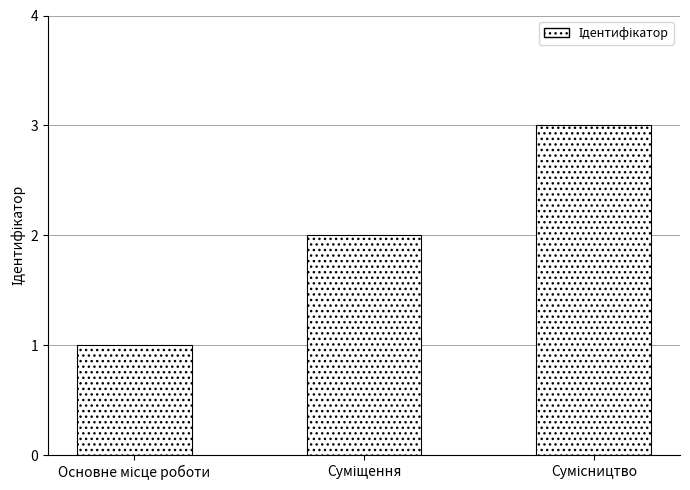

What is the sum of all values?

6